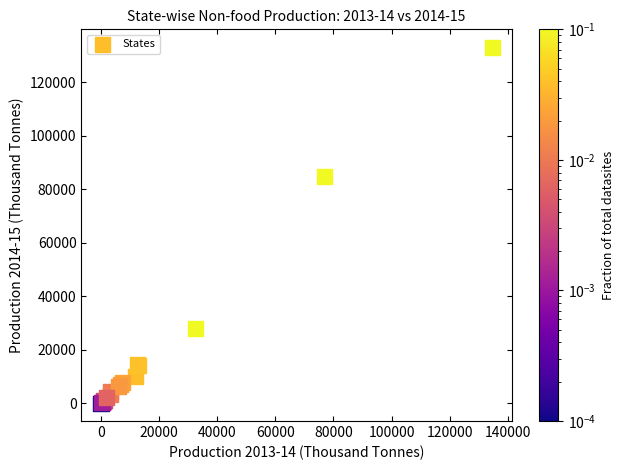

What Y value in the scatter plot is closest to 66555?

84699.0